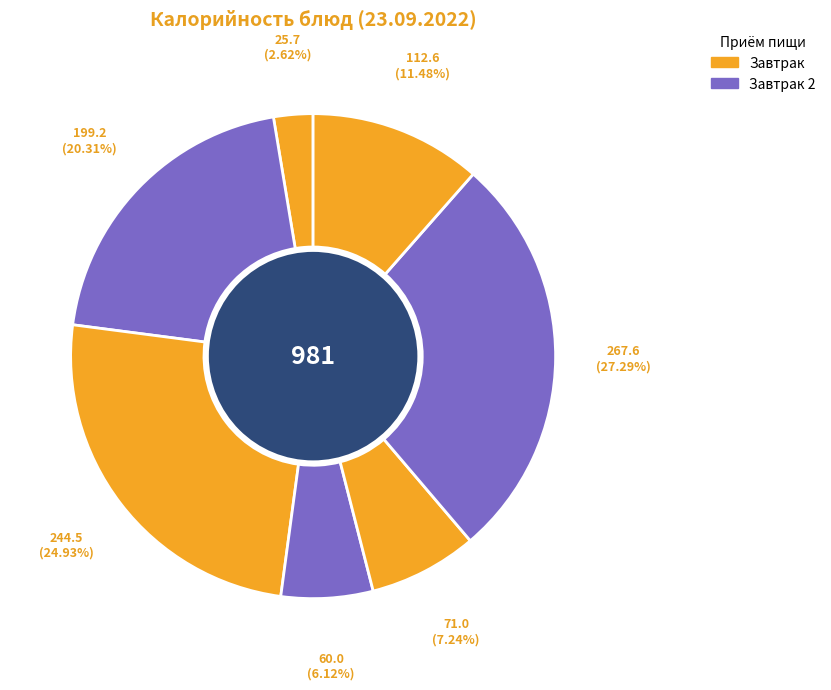

Is there a majority slice in this chart?

No